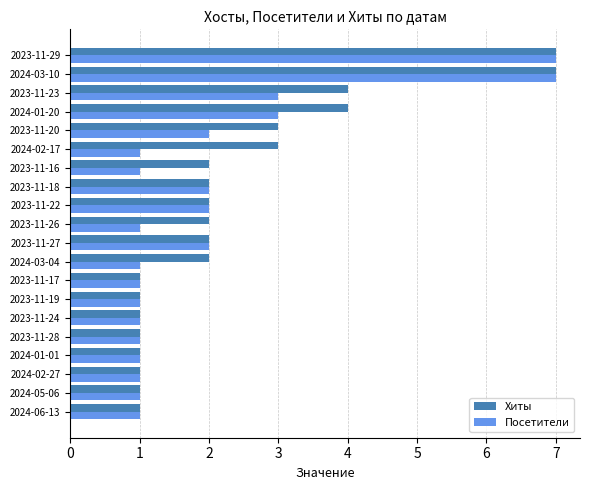

Is it true that Посетители equals 2 at 2023-11-19?

False